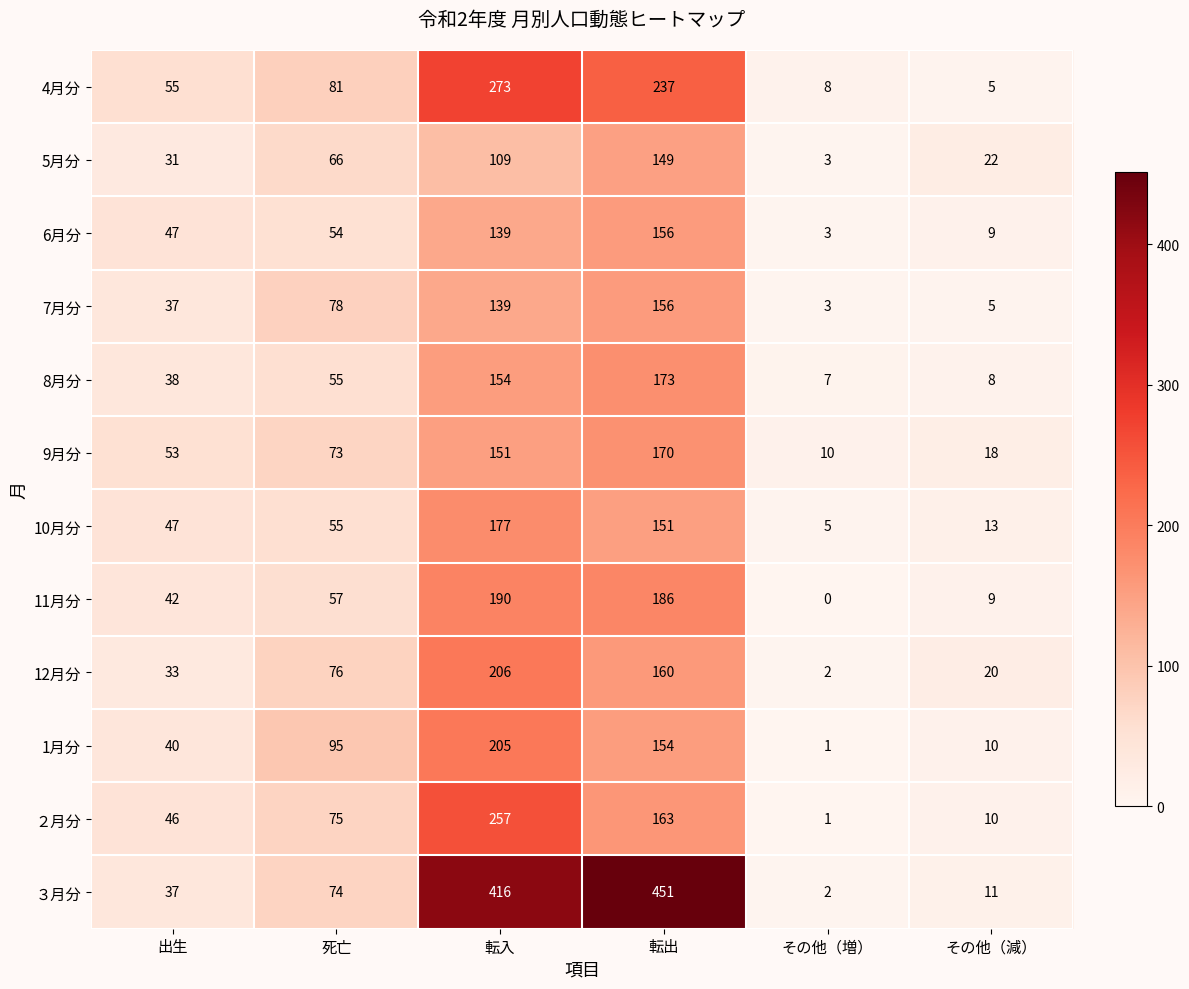

Is it true that 11月分 equals 186 at 転出?

True